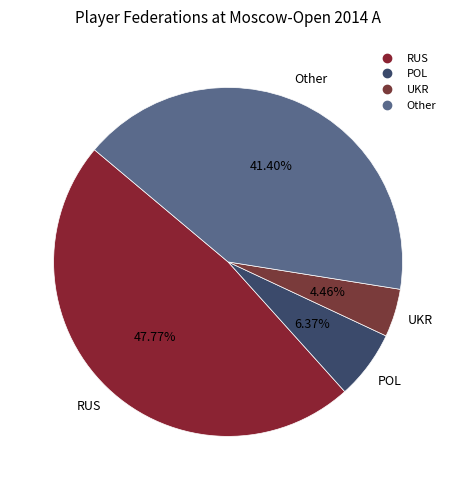

How many slices are in this pie chart?

4